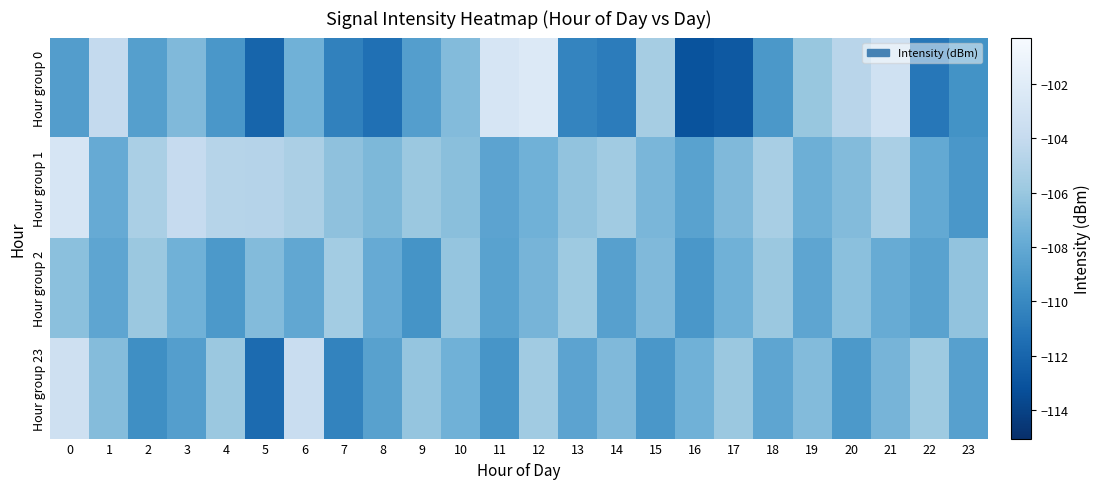

Reading left to right, list all the values displayed in this chart.

Hour group 0: 0=-108.7	1=-104.1	2=-108.6	3=-106.9	4=-109.1	5=-112.0	6=-107.5	7=-110.4	8=-111.4	9=-108.7	10=-106.8	11=-102.7	12=-102.3	13=-110.2	14=-110.7	15=-105.4	16=-113.1	17=-112.7	18=-109.1	19=-106.0	20=-104.6	21=-103.2	22=-111.0	23=-109.4
Hour group 1: 0=-102.7	1=-107.9	2=-105.3	3=-104.0	4=-104.7	5=-104.7	6=-105.2	7=-106.4	8=-107.0	9=-105.9	10=-106.5	11=-108.3	12=-107.5	13=-106.2	14=-105.7	15=-107.1	16=-108.5	17=-106.9	18=-105.3	19=-107.6	20=-106.7	21=-105.3	22=-108.0	23=-109.1
Hour group 2: 0=-106.5	1=-108.2	2=-105.9	3=-107.5	4=-109.0	5=-106.7	6=-108.1	7=-105.6	8=-107.9	9=-109.3	10=-106.1	11=-108.5	12=-107.2	13=-105.8	14=-108.6	15=-106.9	16=-109.1	17=-107.5	18=-105.9	19=-108.2	20=-106.5	21=-107.8	22=-108.5	23=-106.2
Hour group 23: 0=-103.3	1=-106.7	2=-109.7	3=-108.7	4=-105.9	5=-111.7	6=-103.7	7=-110.3	8=-108.5	9=-106.1	10=-107.5	11=-109.2	12=-105.7	13=-108.3	14=-106.9	15=-109.1	16=-107.5	17=-105.9	18=-108.2	19=-106.7	20=-109.0	21=-107.2	22=-105.8	23=-108.6